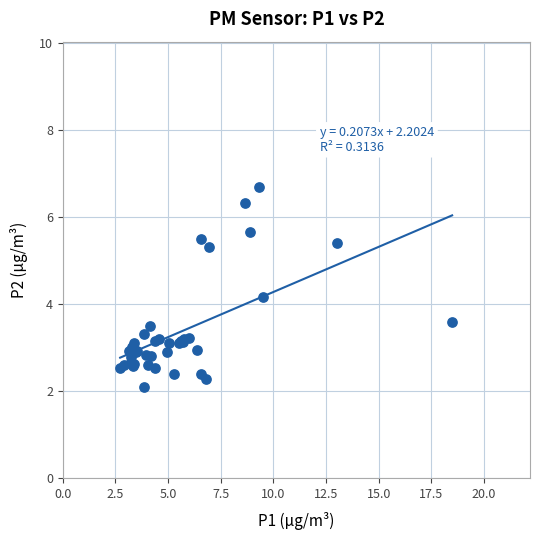

What Y value in the scatter plot is closest to 4?

4.2